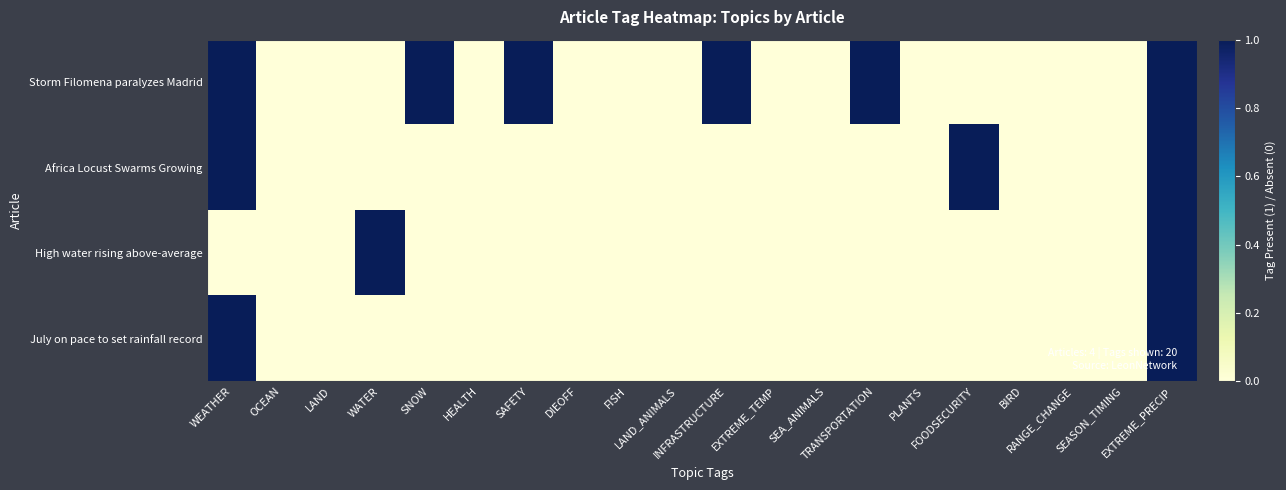

Which series has the largest total across all categories?

Storm Filomena paralyzes Madrid